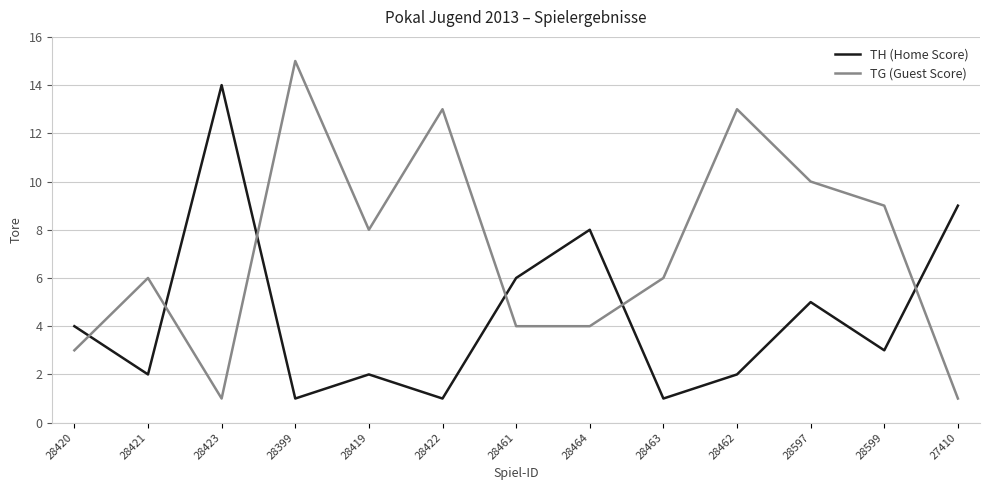

How many lines are shown in the chart?

2